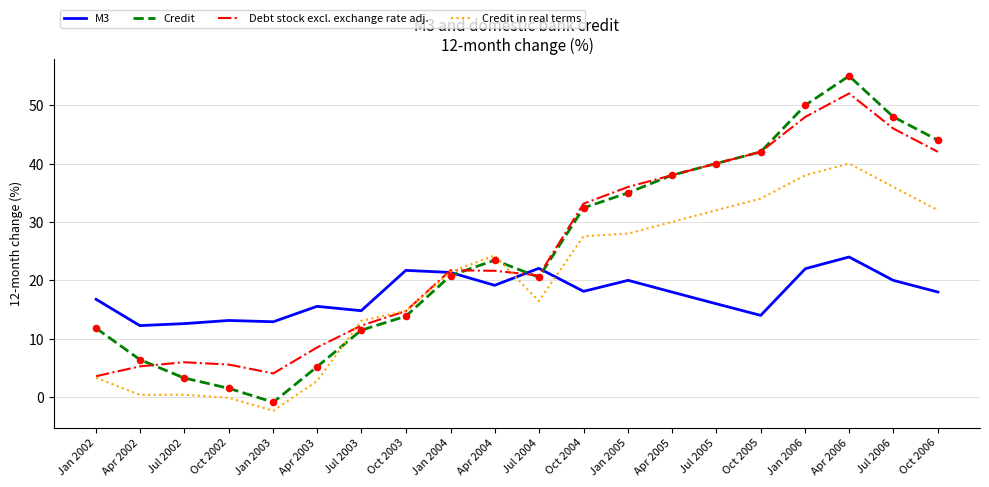

Is the value of Debt stock excl. exchange rate adj. at Jul 2002 greater than the value of Credit at Jul 2003?

No